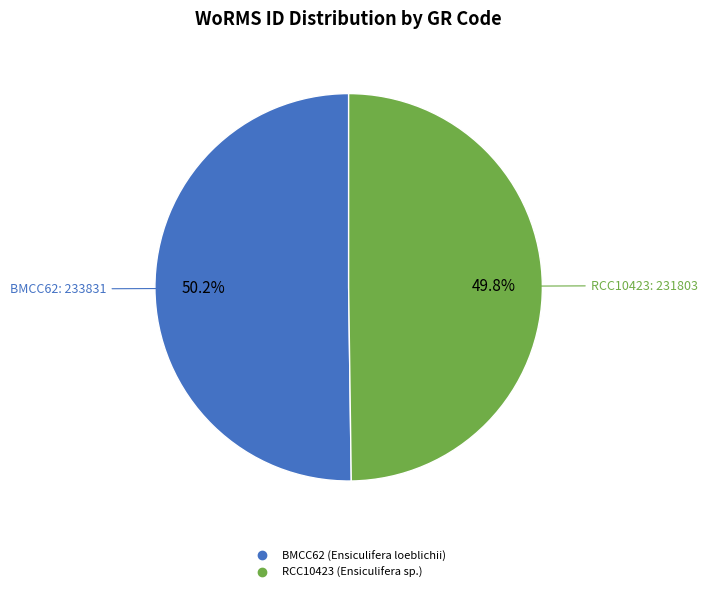

To the nearest percent, what is the combined percentage of BMCC62 and RCC10423?

100%